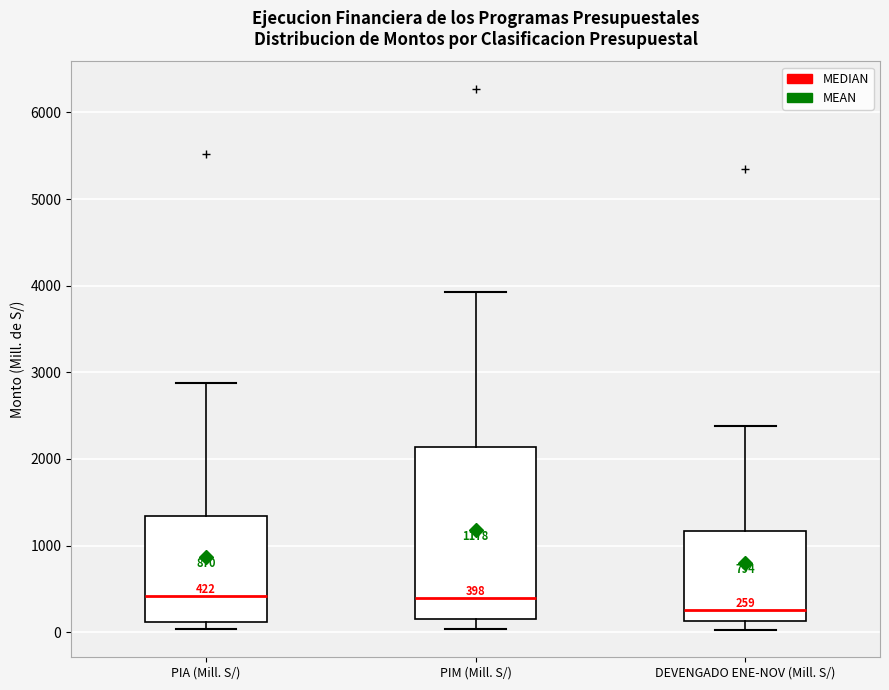

Which box has the lowest median line?

DEVENGADO ENE-NOV (Mill. S/)